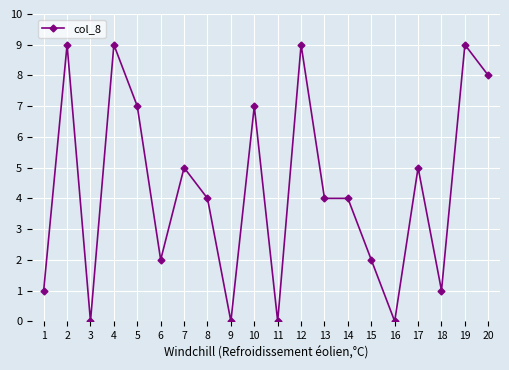

What is the sum of all values?

86